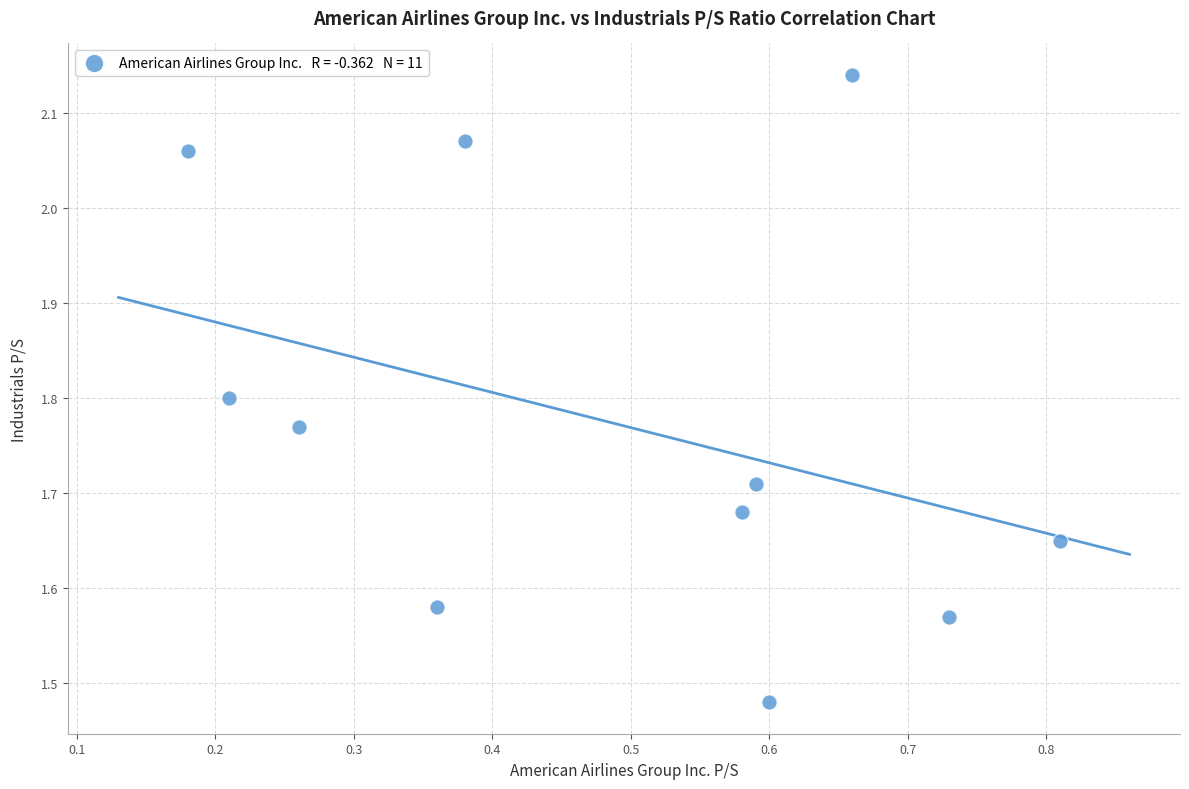

What is the average X value?

0.5